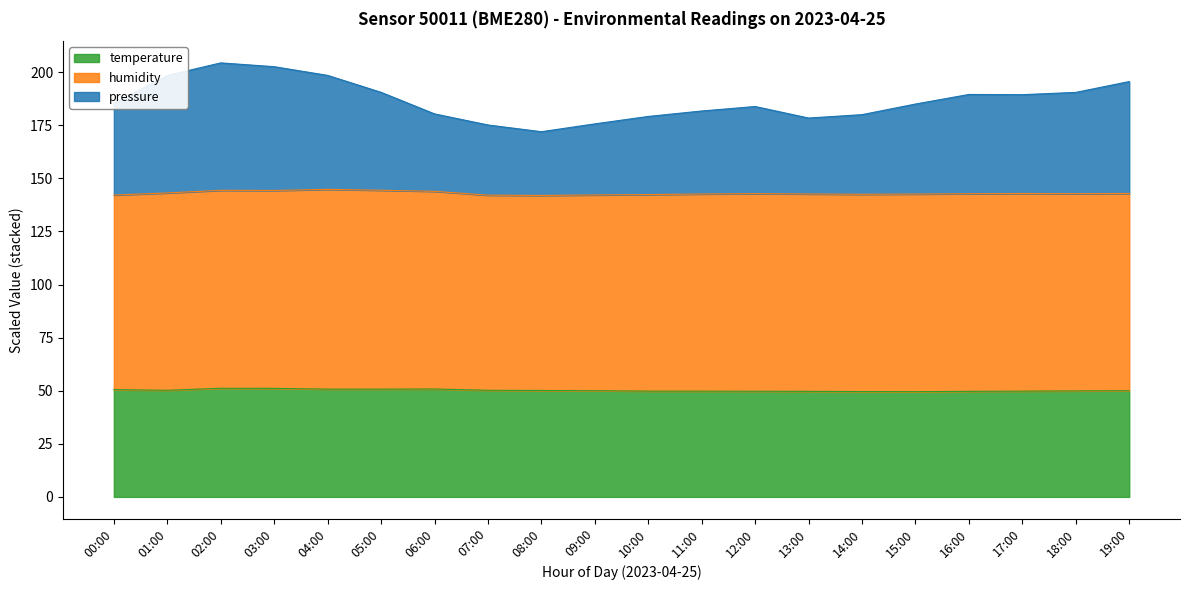

What is the average value of the temperature series?

50.2